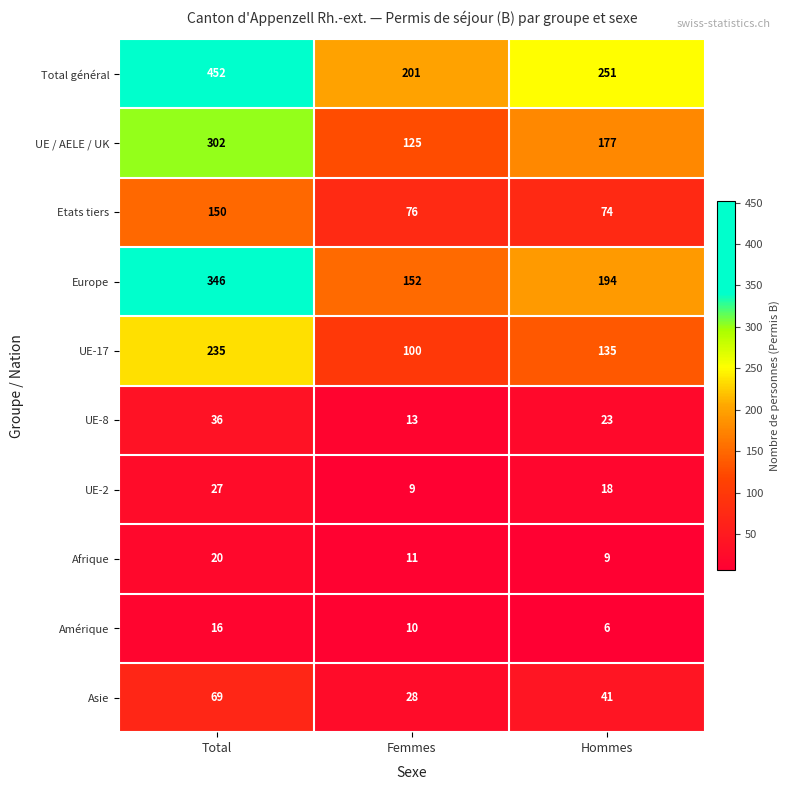

Which category has the lowest value in the Asie series?

Femmes